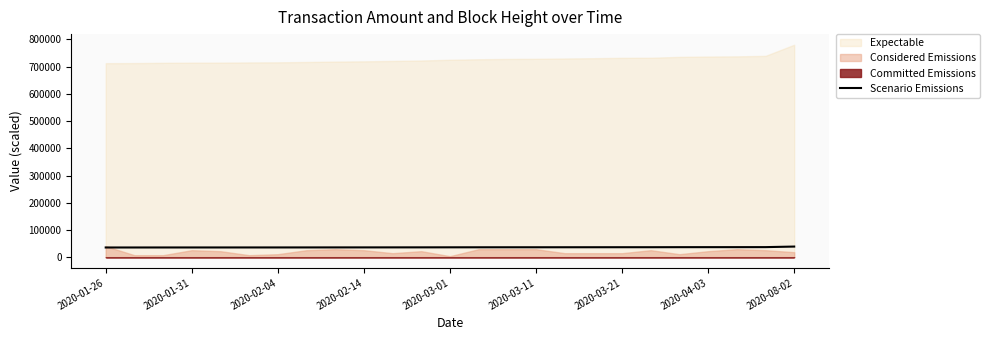

Between 17 and 14, which is larger?

17